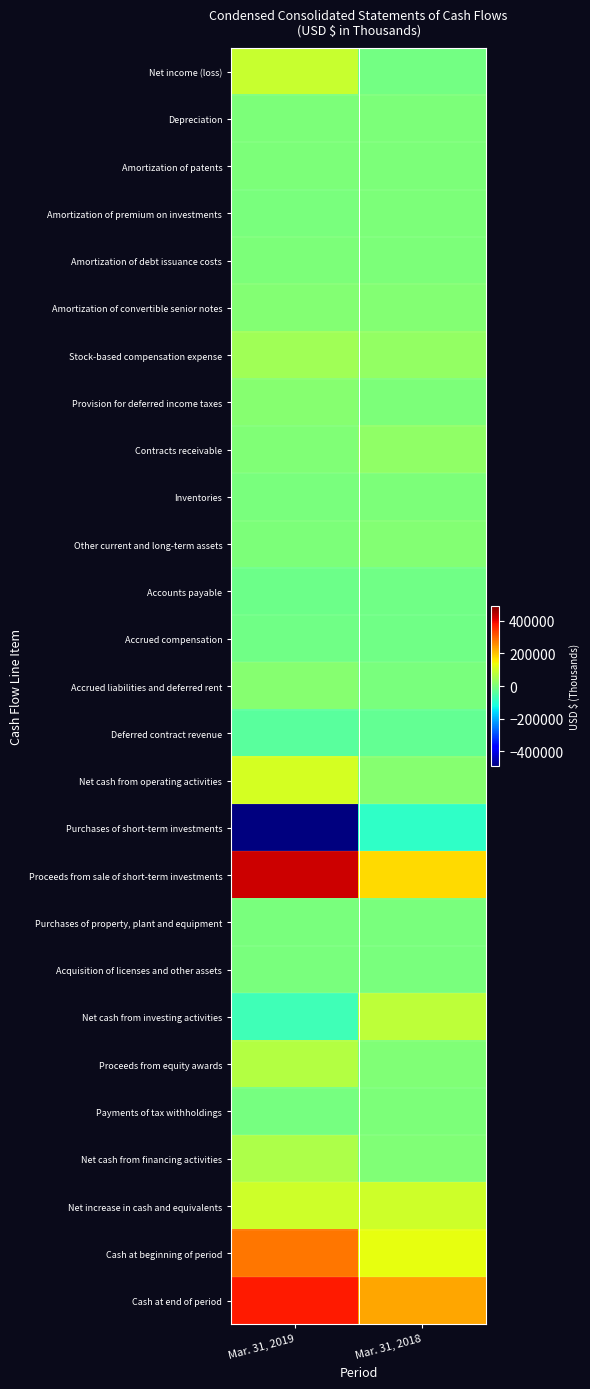

What is the maximum value shown in the chart?

426868